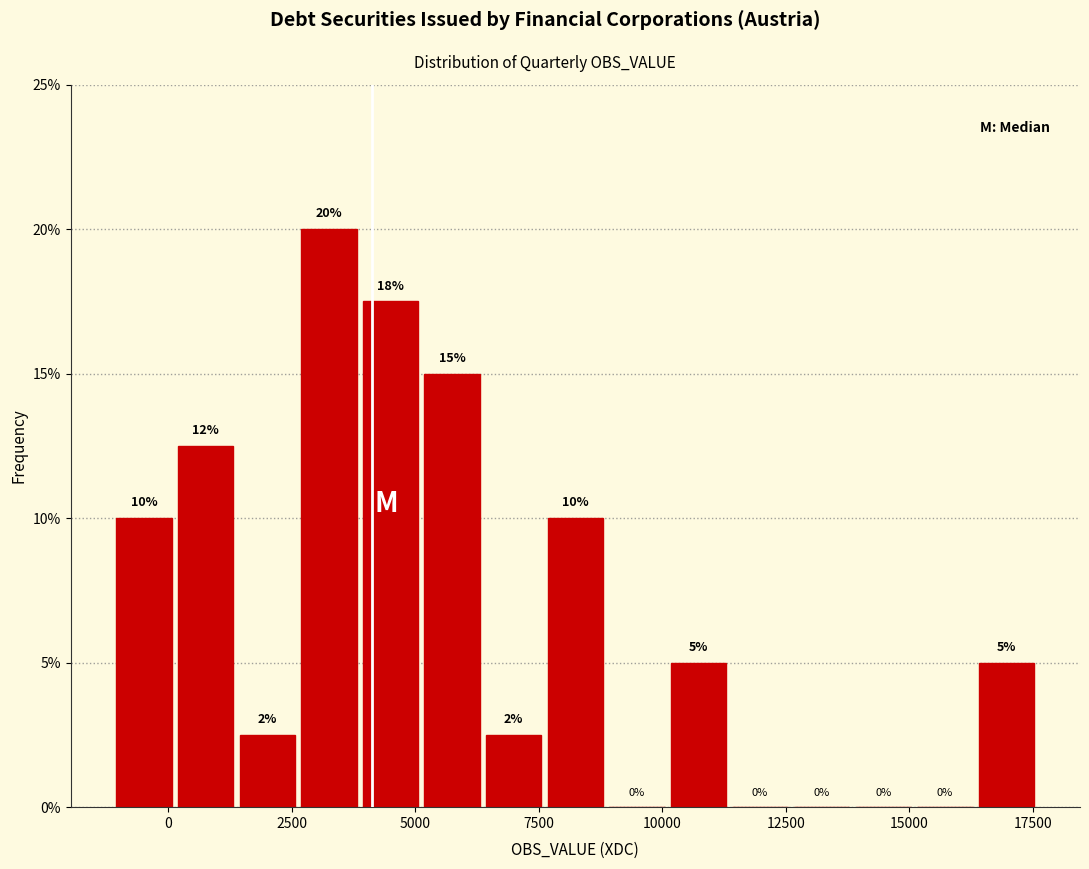

Around what value on the x-axis is the tallest bar? Give the approximate position of its centre, as read against the axis.

3500